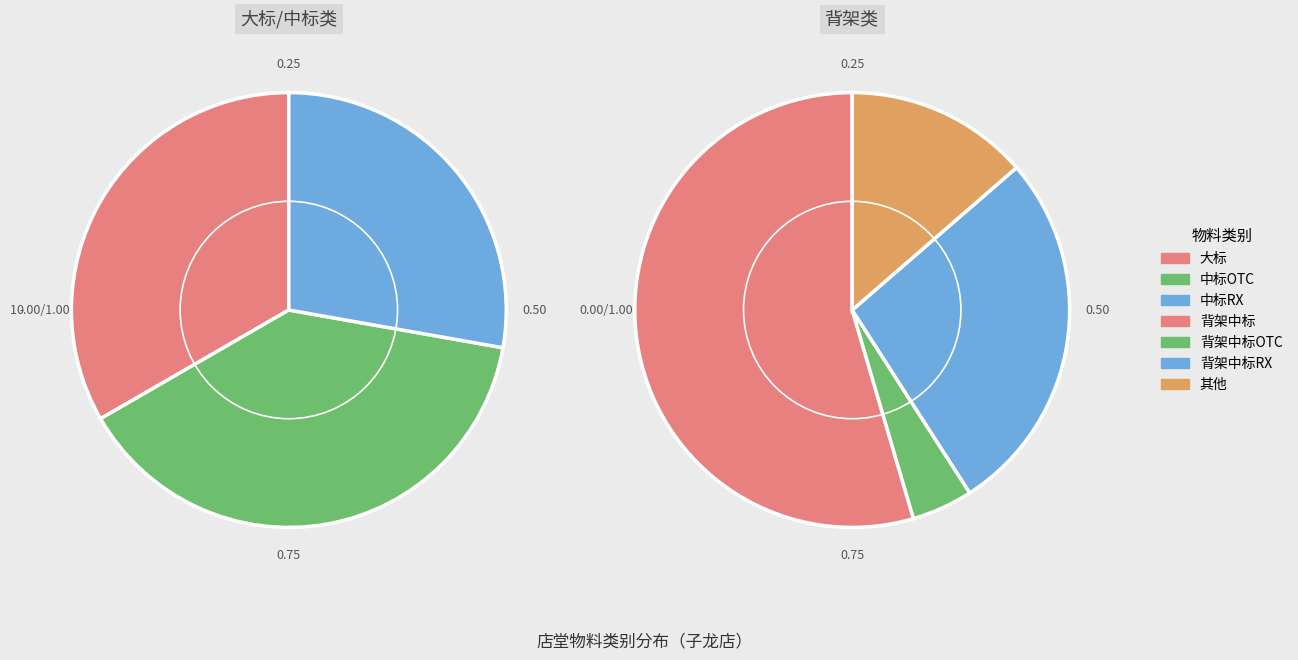

To the nearest percent, what is the average slice percentage?

14%